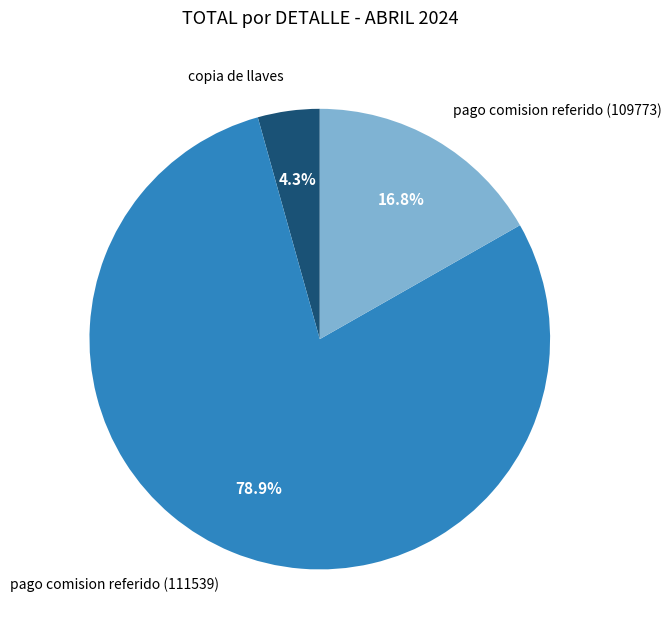

Is copia de llaves the majority of the pie?

No